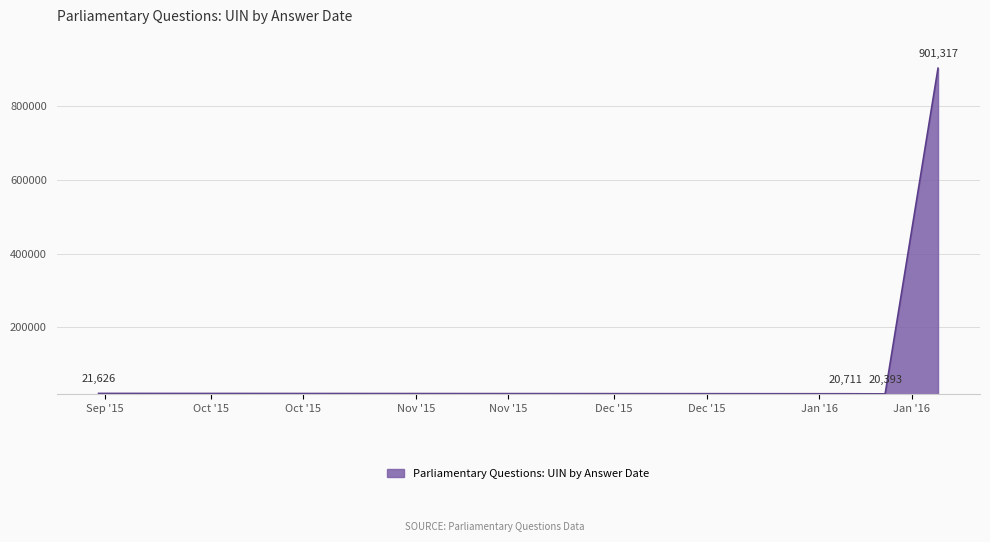

What is the difference between the second highest and minimum values?

1233